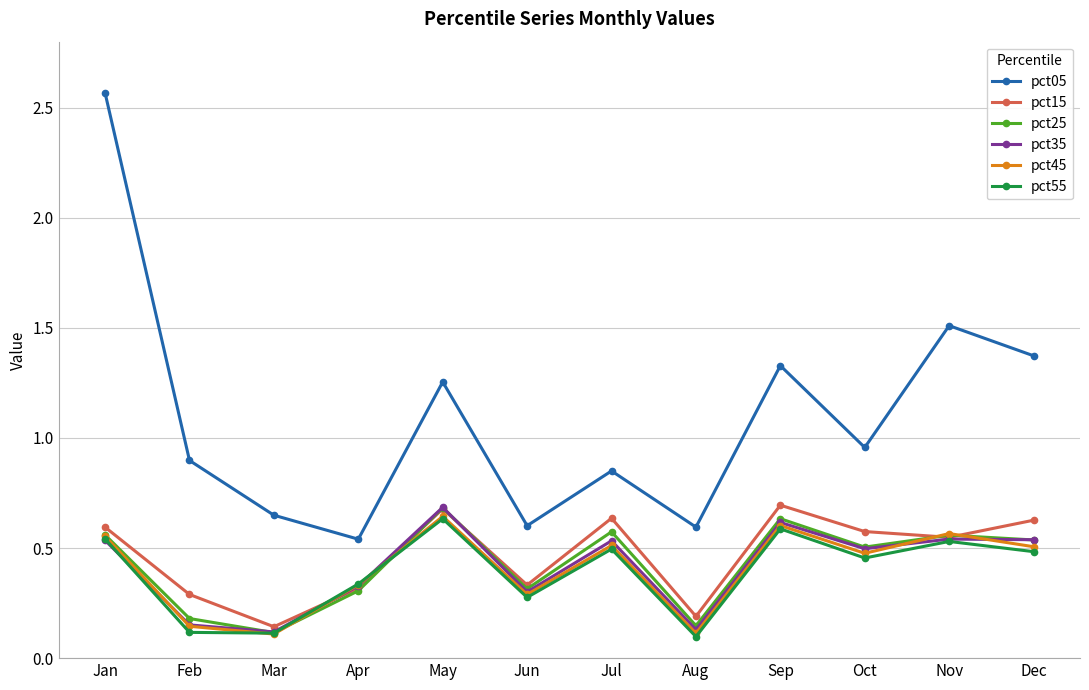

In pct05, how many points are higher than both neighbors (excluding endpoints)?

4